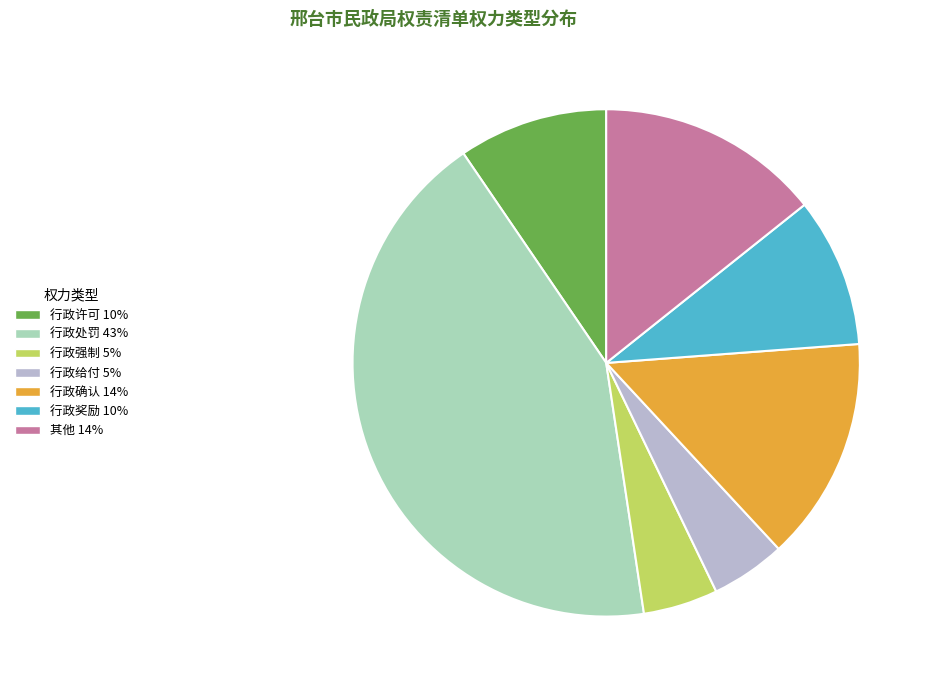

Approximately how many times larger is the value at 行政确认 14% compared to 行政处罚 43%?

0.3